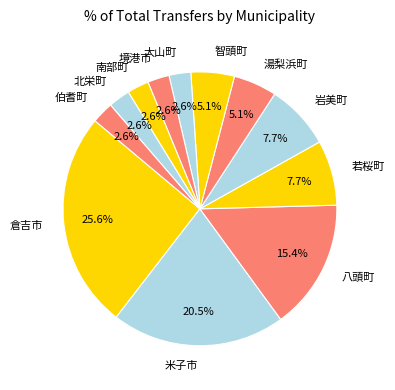

To the nearest percent, what is the average slice percentage?

8%